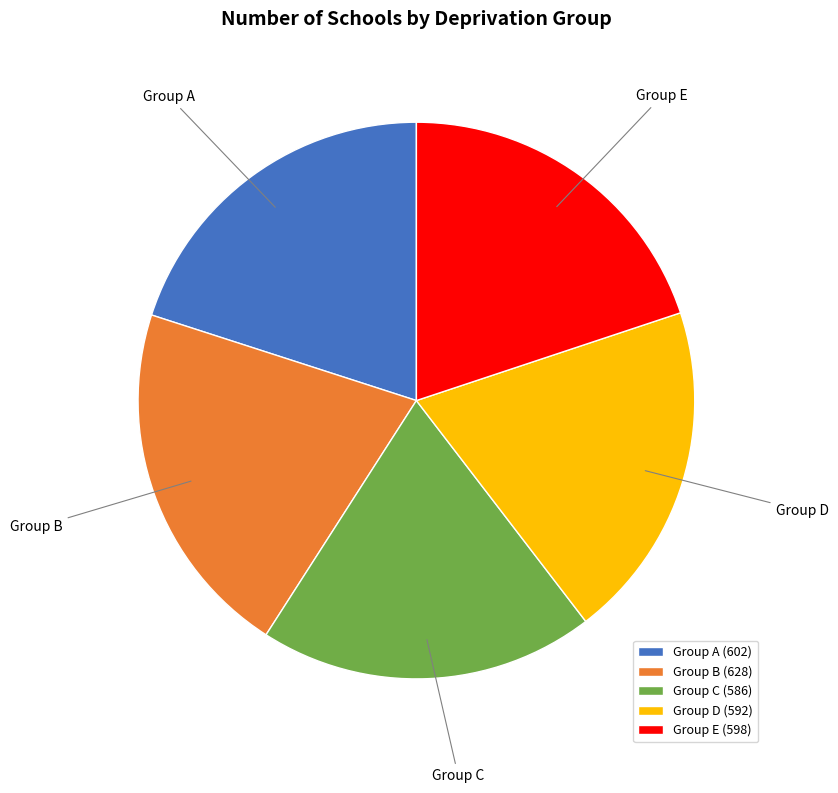

Does Group A represent more than half of the total?

No